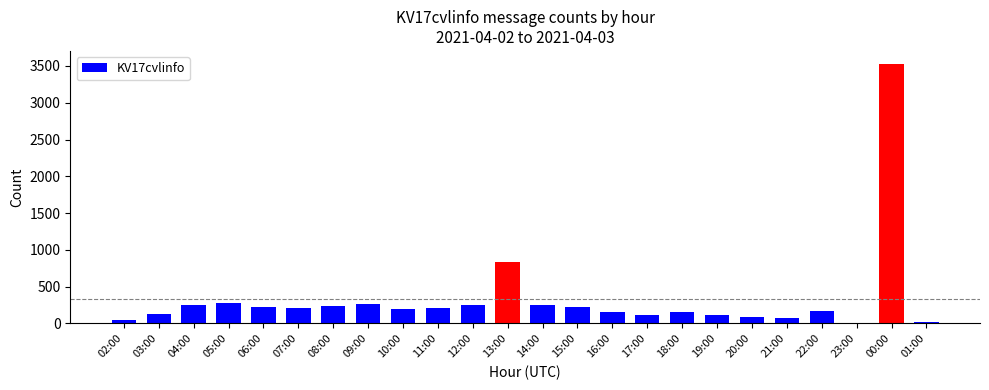

What is the maximum value shown in the chart?

3528